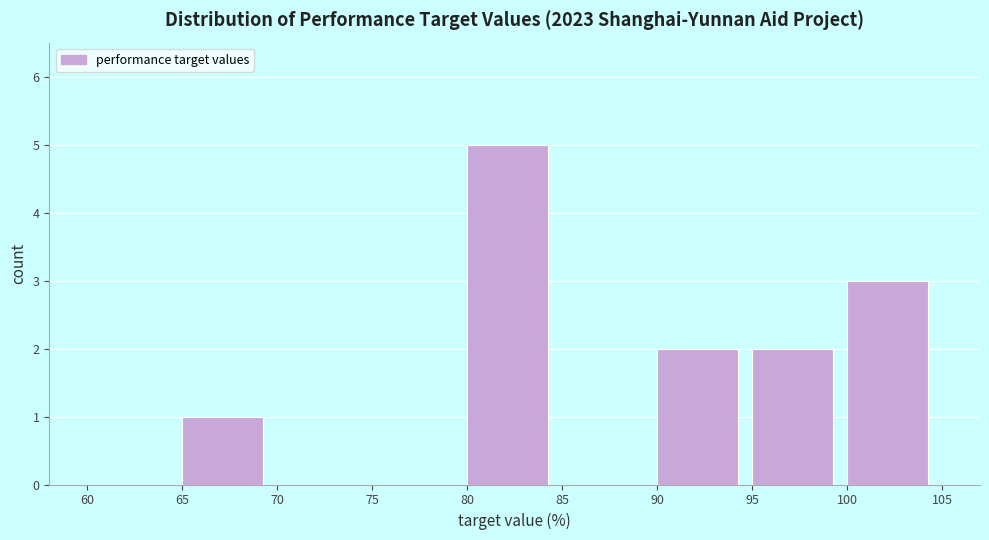

Over which range of the x-axis is the bar tallest?

80 to 85